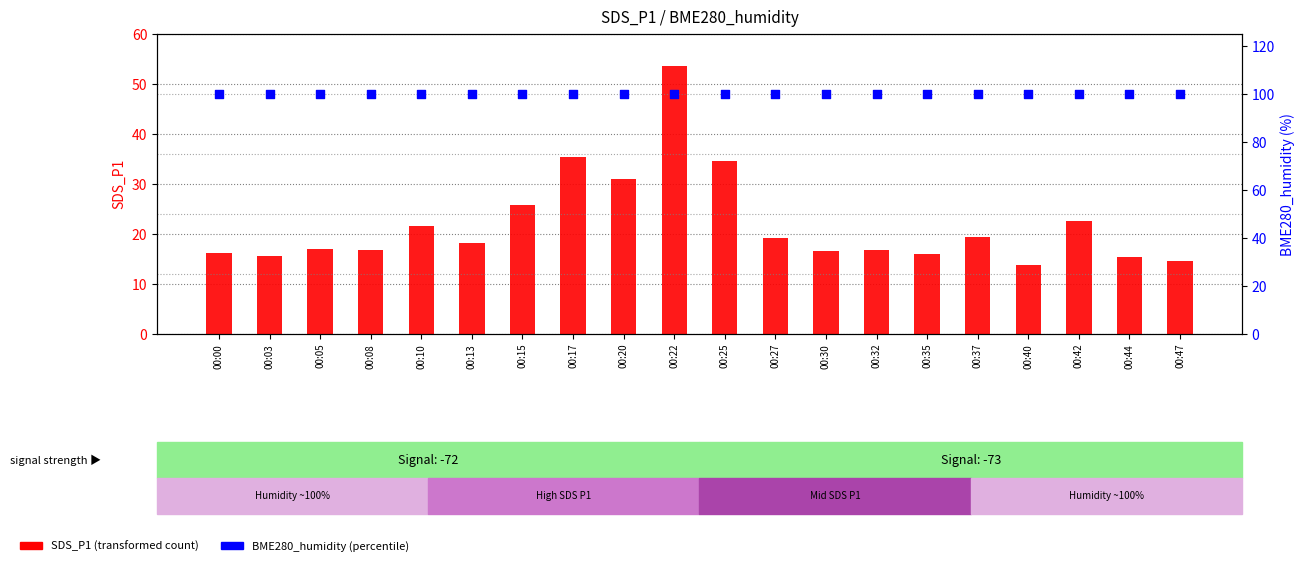

Which series has the largest total across all categories?

BME280_humidity (percentile)